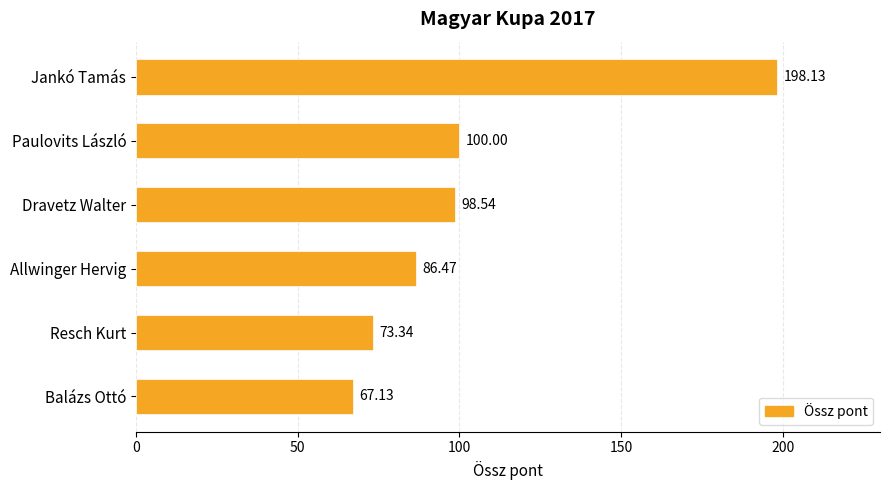

Which has a higher value, Paulovits László or Dravetz Walter?

Paulovits László